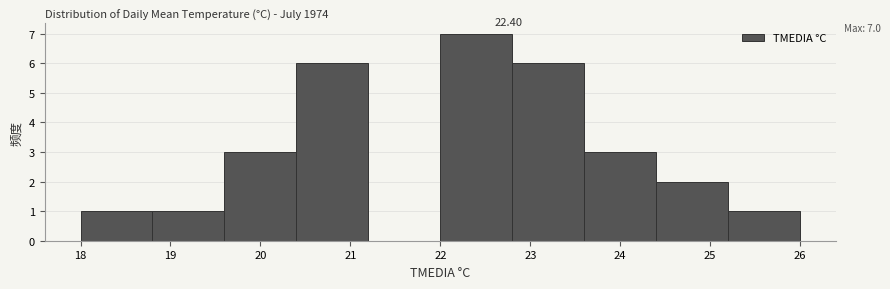

Which range on the x-axis has the tallest bar?

22.0 to 22.8